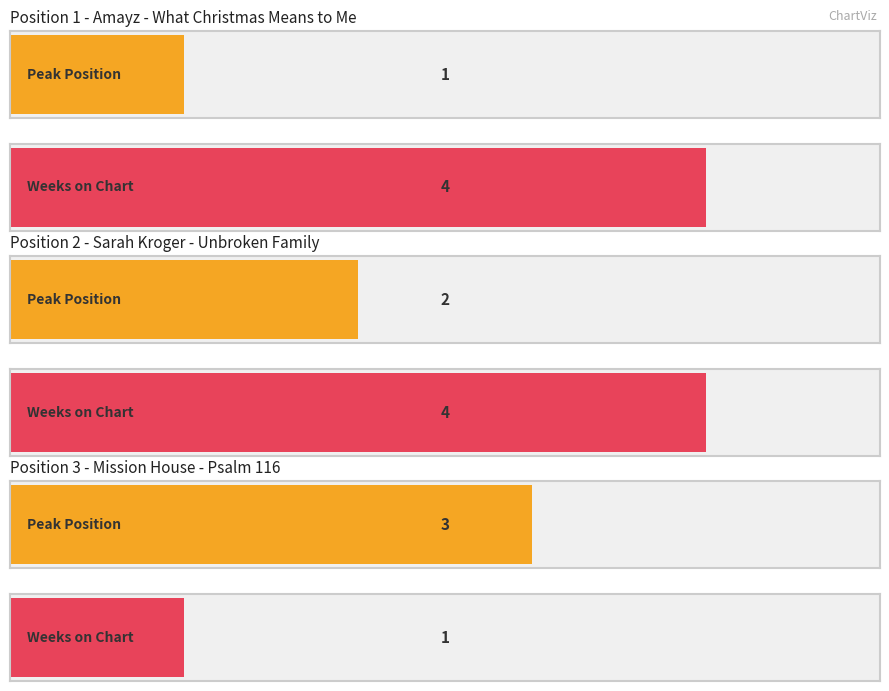

How many bars are there in total?

6